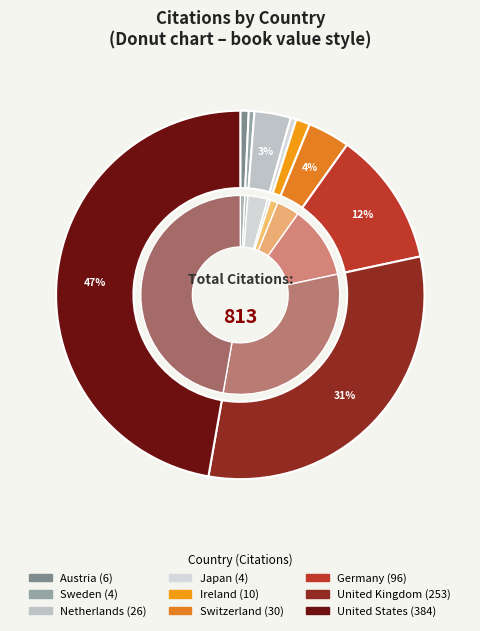

Approximately how many times larger is the value at United States compared to Sweden?

96.0